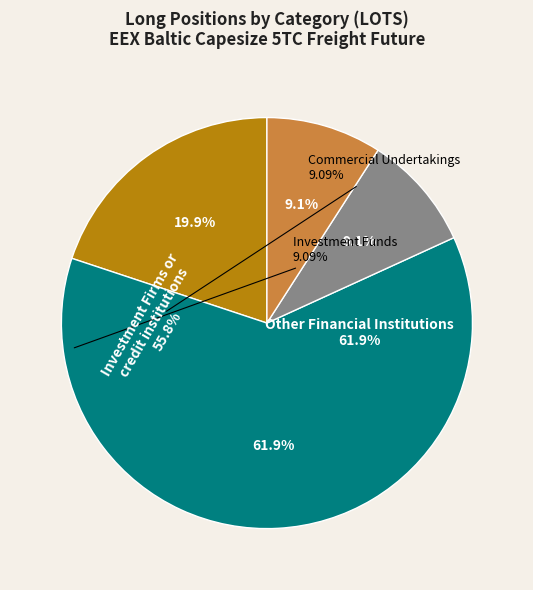

True or false: Other Financial Institutions accounts for 16% of the total.

False